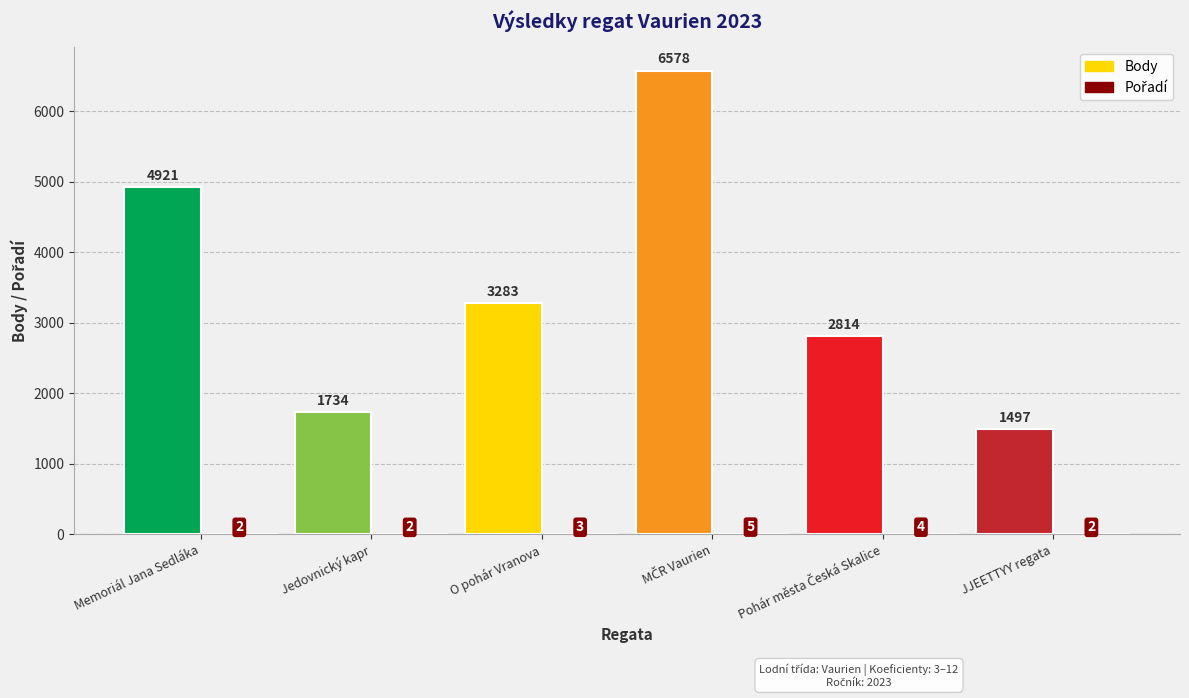

At which category does the chart reach its minimum across all series?

Memoriál Jana Sedláka